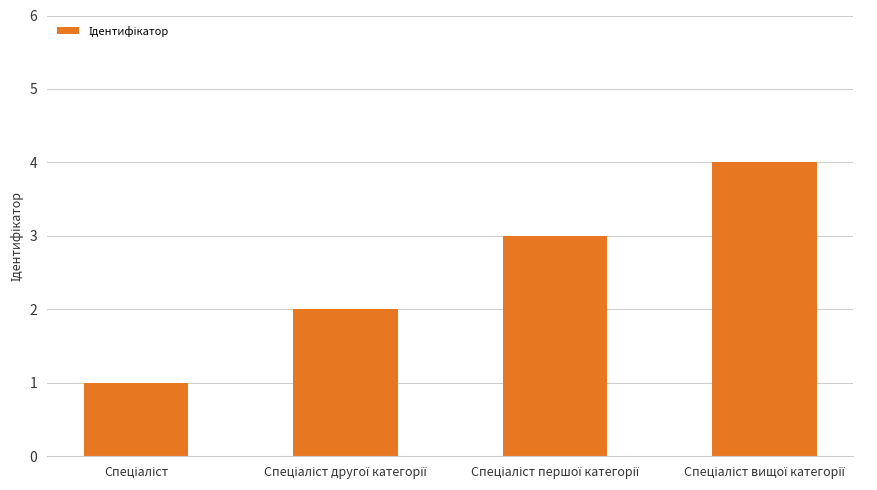

What is the greatest value displayed?

4